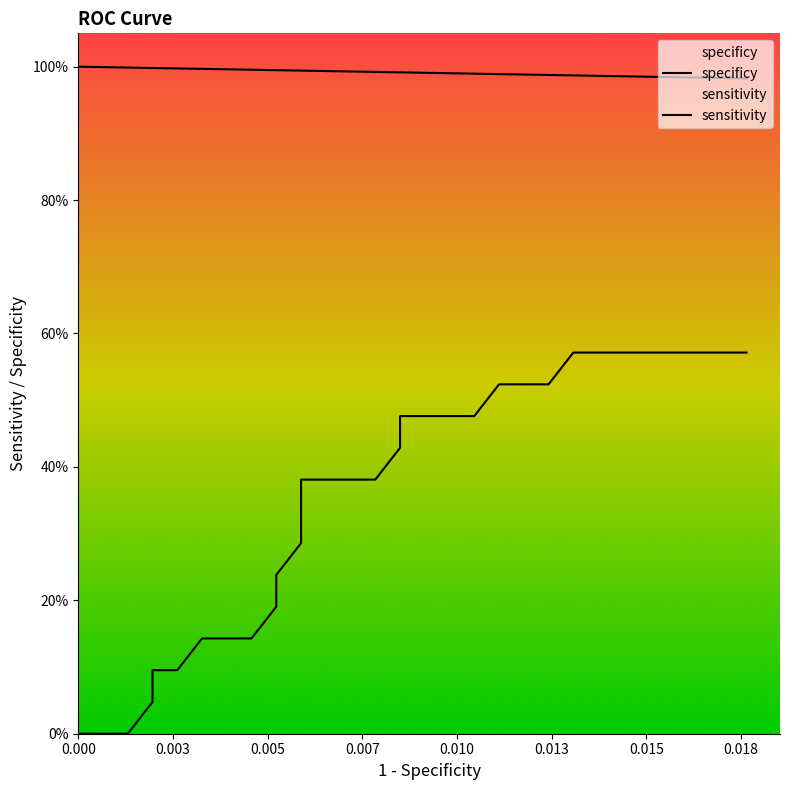

What are all the series names shown in the legend?

specificy, sensitivity